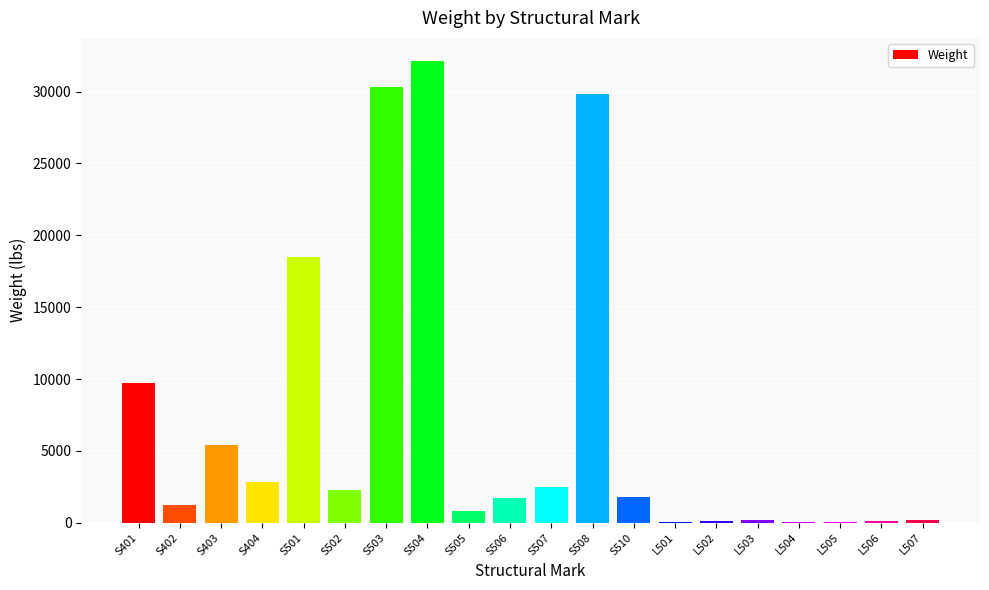

What is the sum of all values?

139900